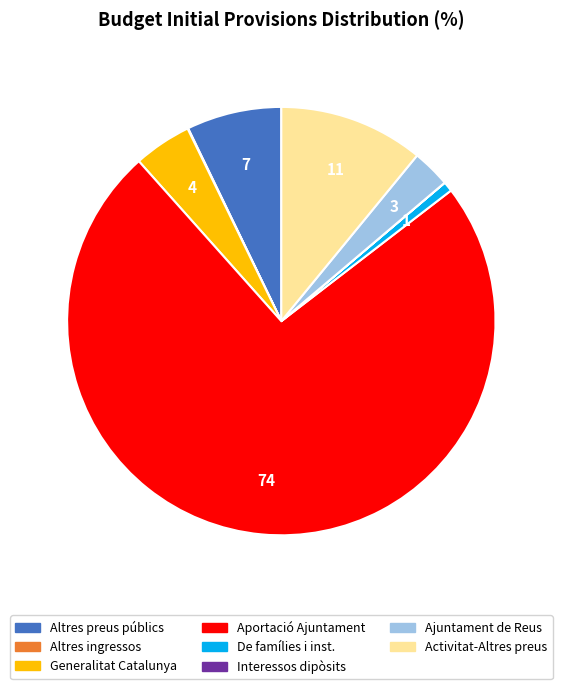

Which has a higher value, De famílies i inst. or Altres preus públics?

Altres preus públics